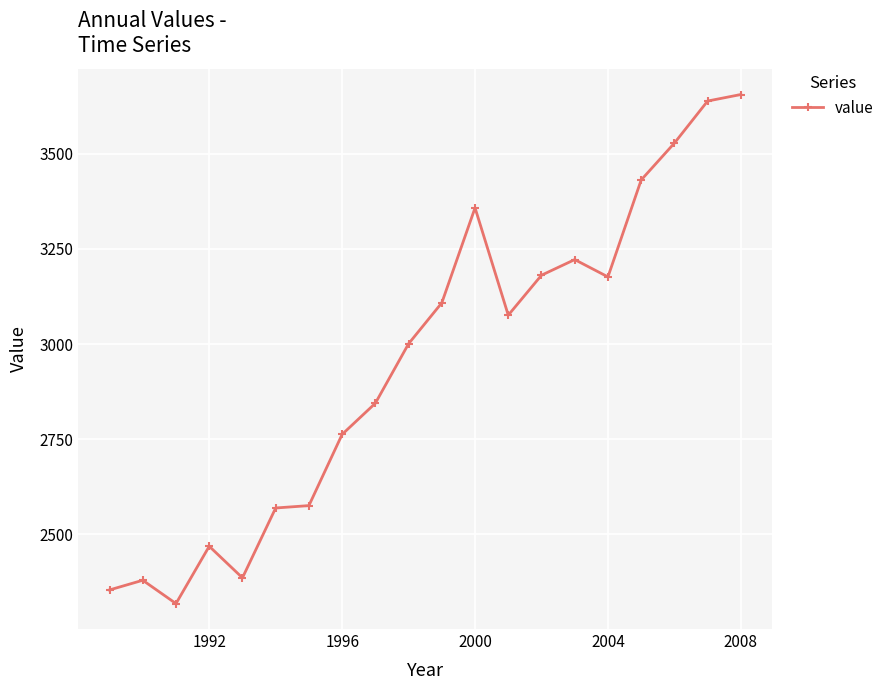

What is the maximum value shown in the chart?

3655.0